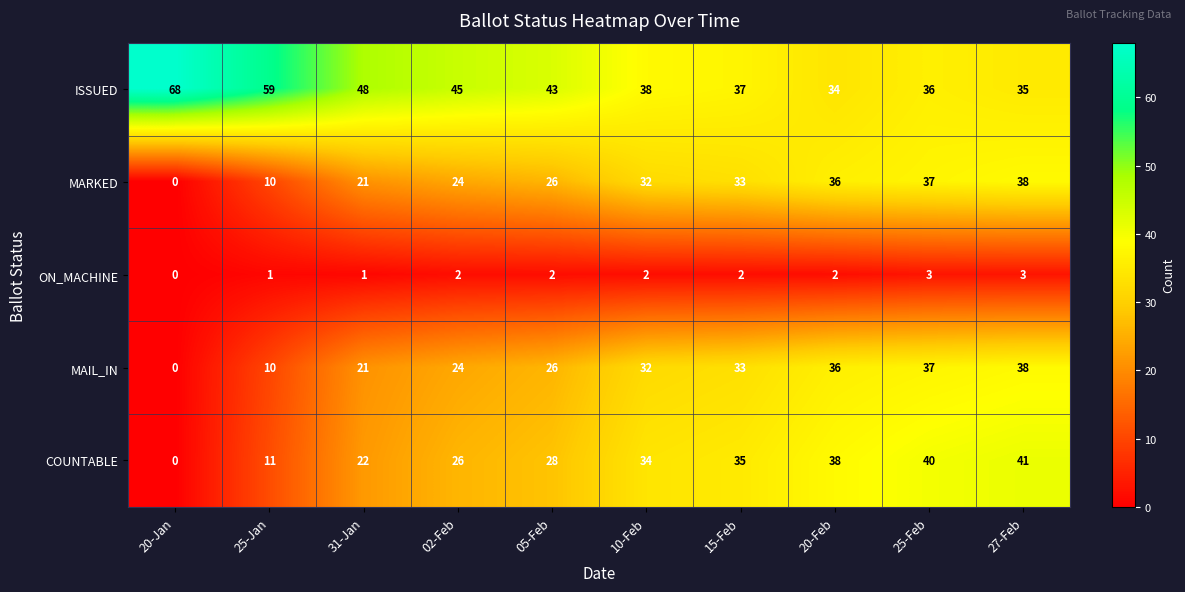

At which category is the sum across all series the highest?

27-Feb